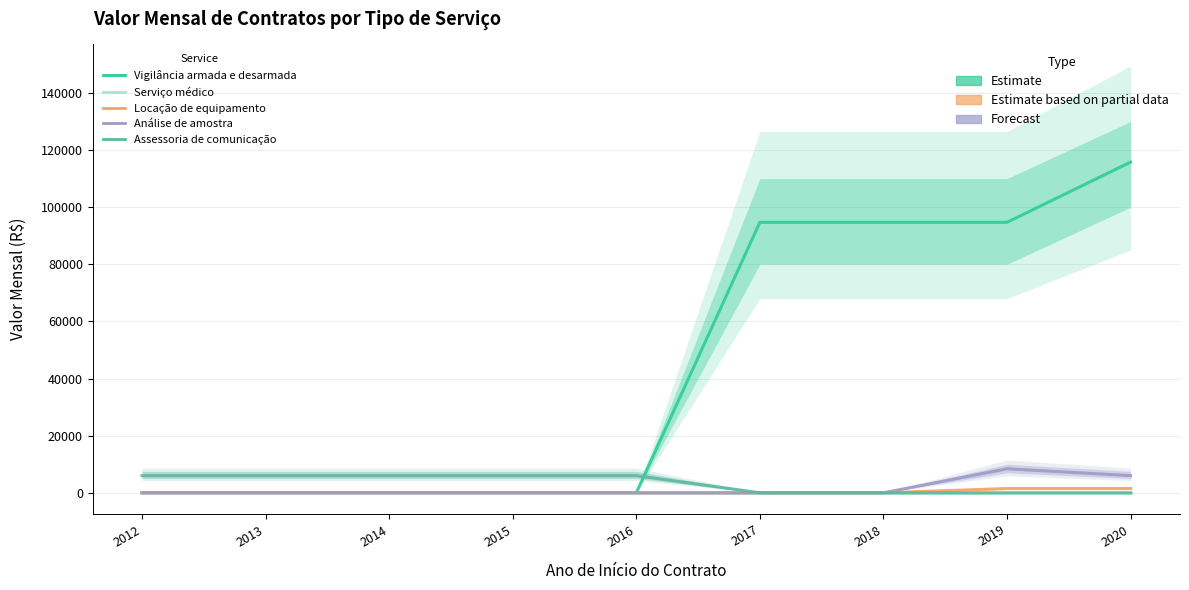

How many values in Vigilância armada e desarmada are above zero?

4